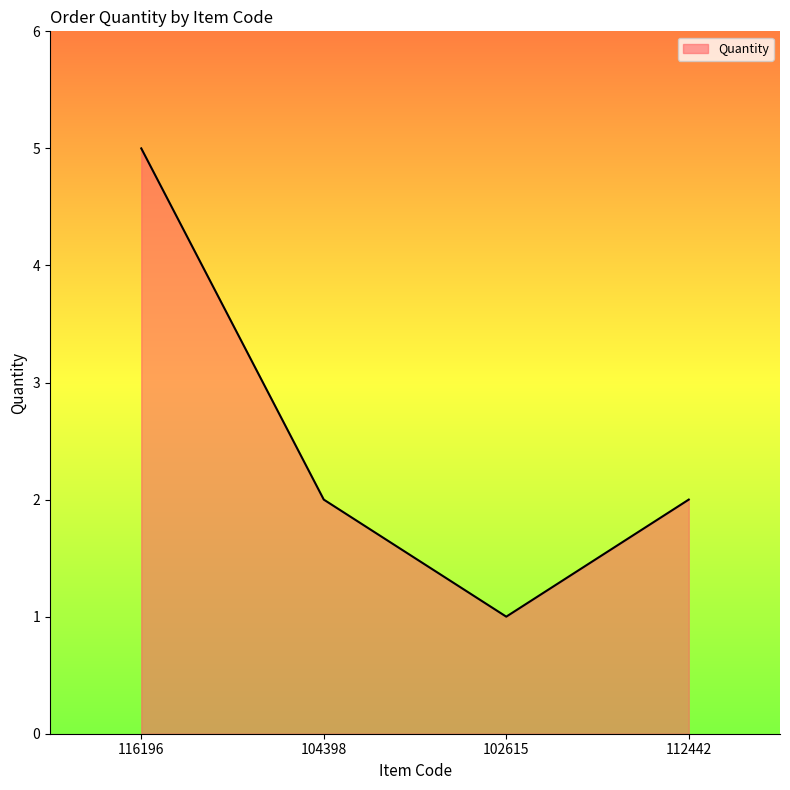

Which label corresponds to the smallest value in the chart?

102615